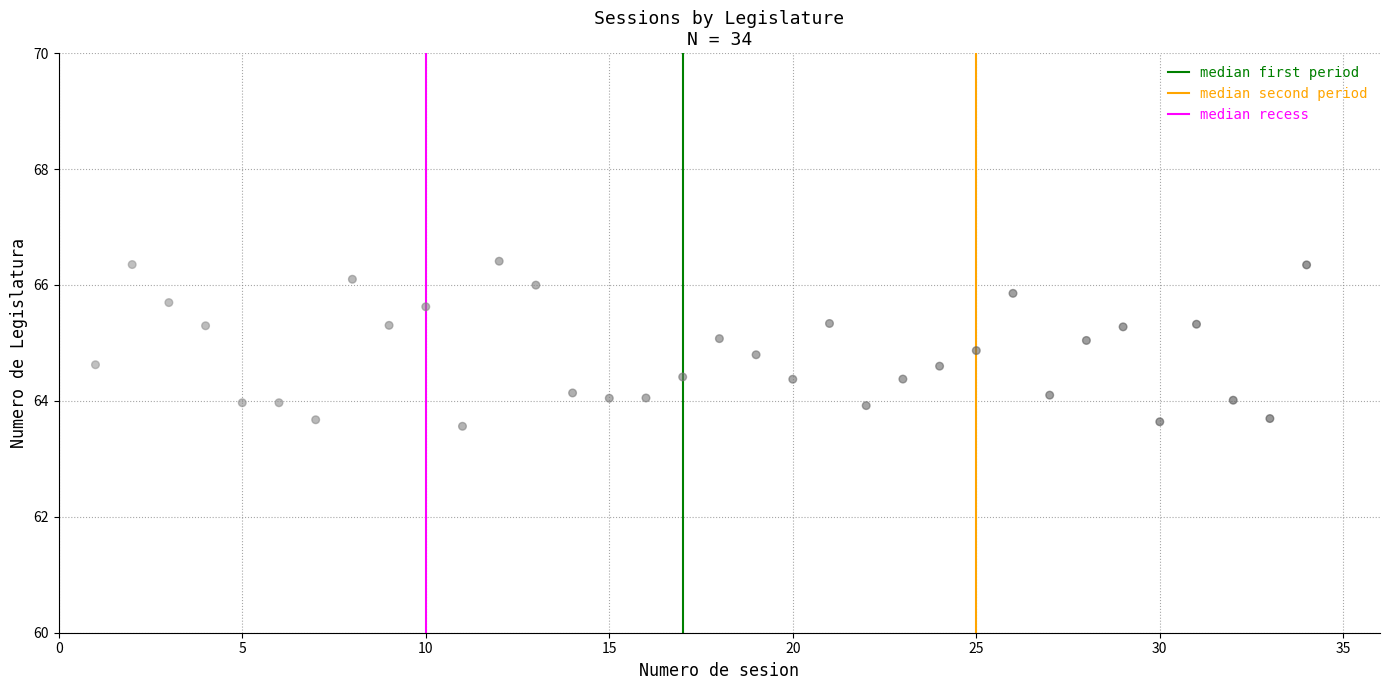

What is the range of X values (max minus min)?

33.0